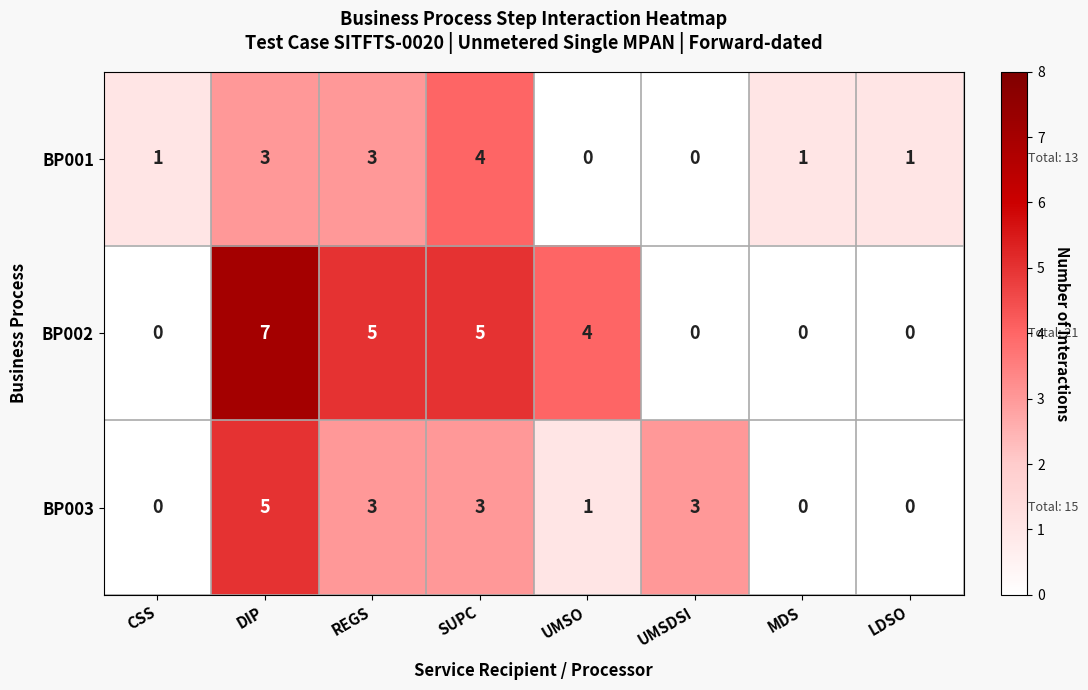

List the series in order of their peak value, highest first.

BP002, BP003, BP001